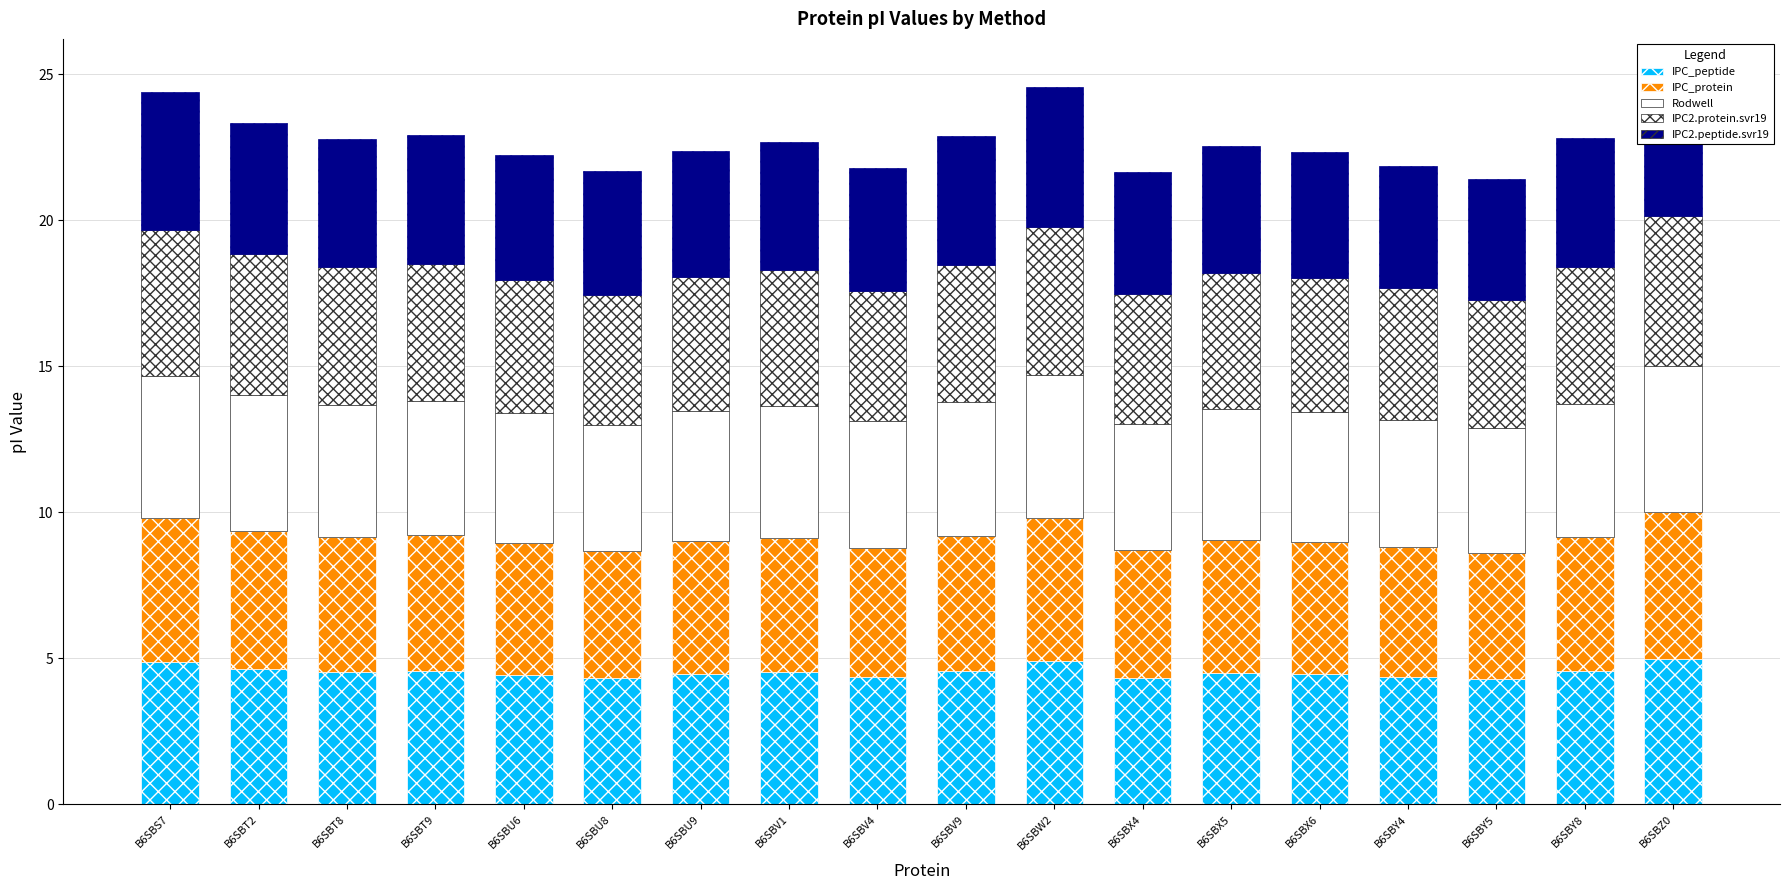

What is the average value of the IPC2.protein.svr19 series?

4.7